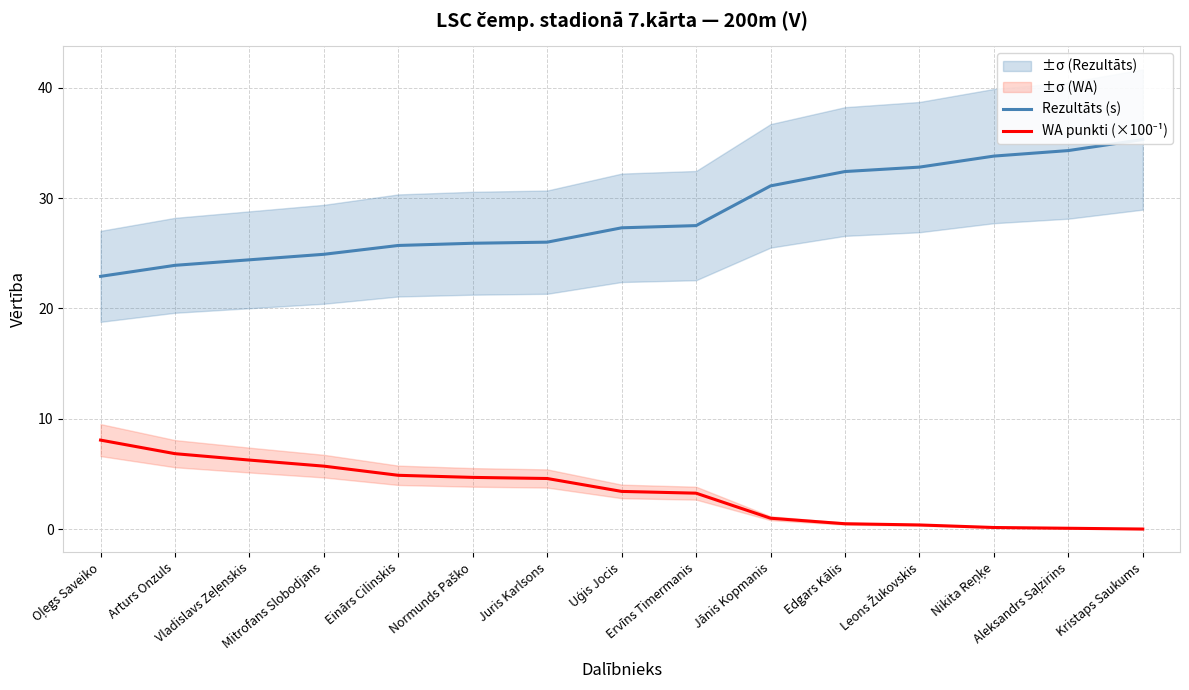

What is the sum of the WA punkti (×100⁻¹) values at Oļegs Saveiko and Aleksandrs Saļzirins?

8.1